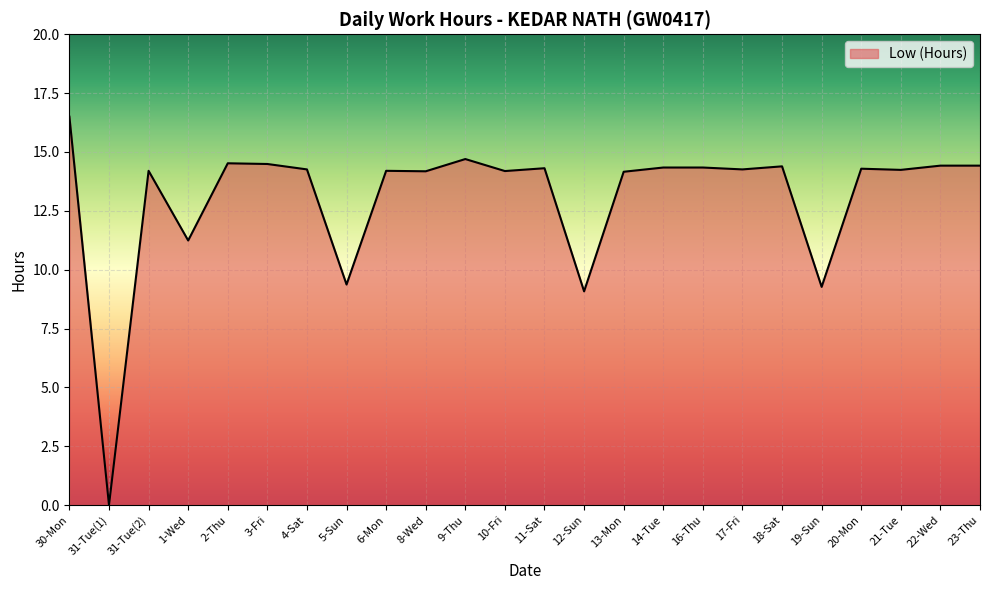

Does the chart have visible grid lines?

Yes